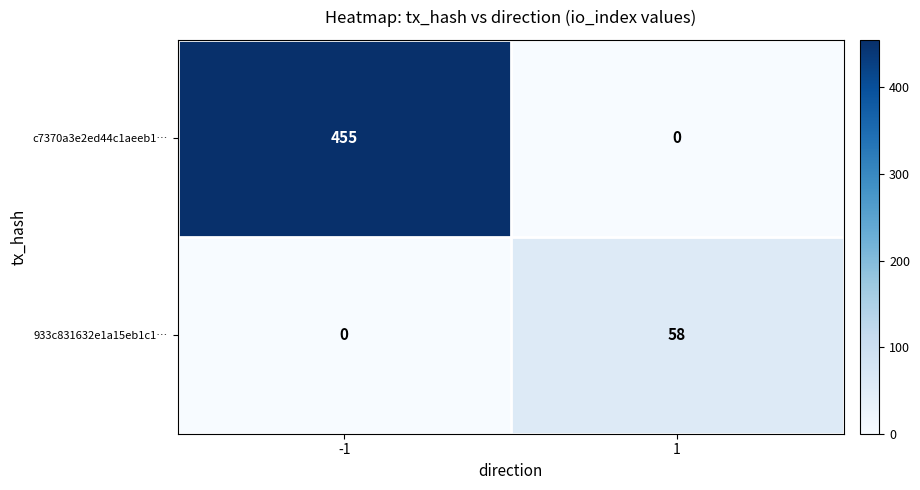

Rank the series by their maximum value, from highest to lowest.

c7370a3e2ed44c1aeeb1…, 933c831632e1a15eb1c1…